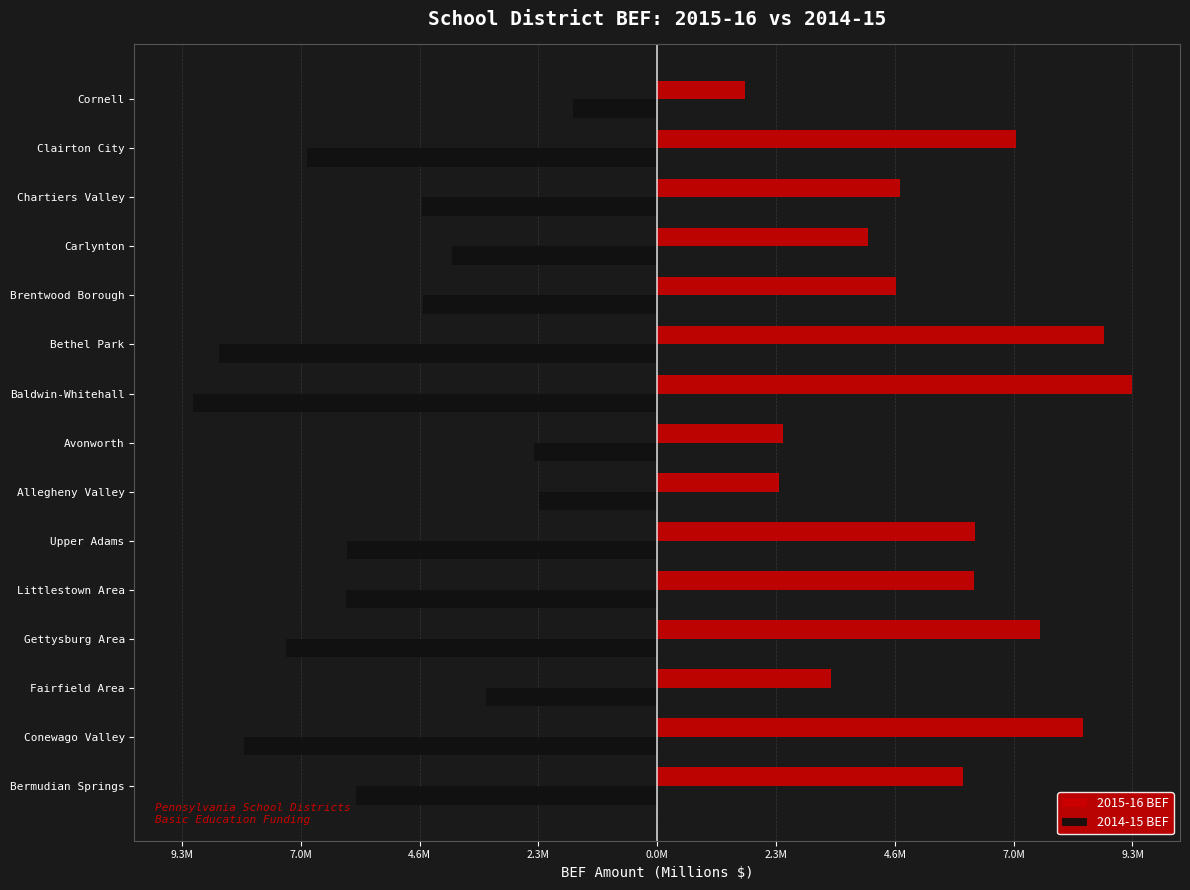

What are all the series names shown in the legend?

2015-16 BEF, 2014-15 BEF